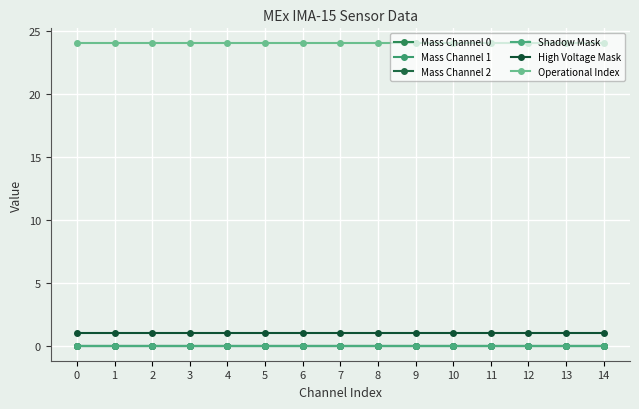

At how many categories does at least one series exceed 4?

15